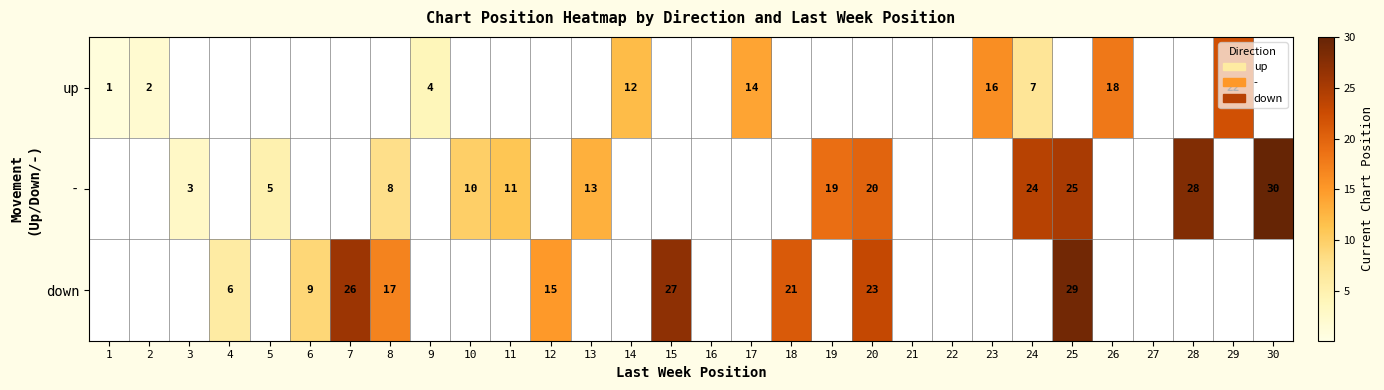

At how many categories does at least one series exceed 9?

19